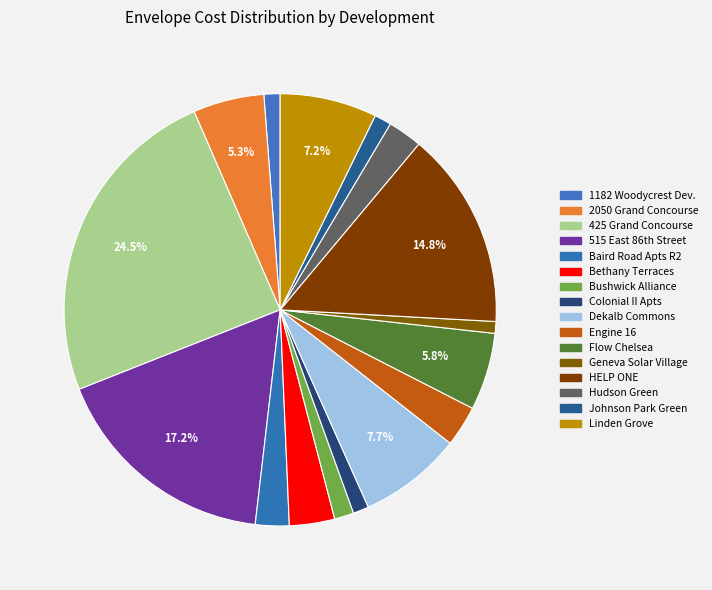

Is there a majority slice in this chart?

No